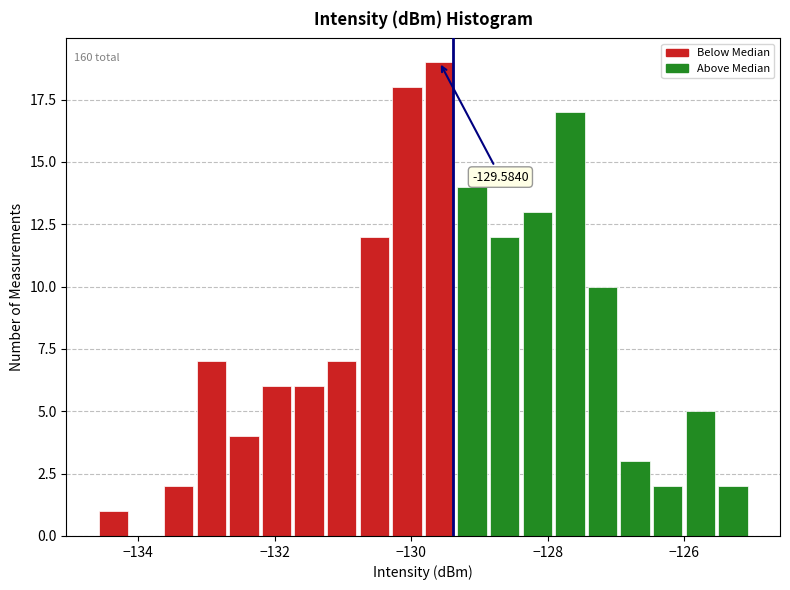

Around what value on the x-axis is the tallest bar? Give the approximate position of its centre, as read against the axis.

-129.6